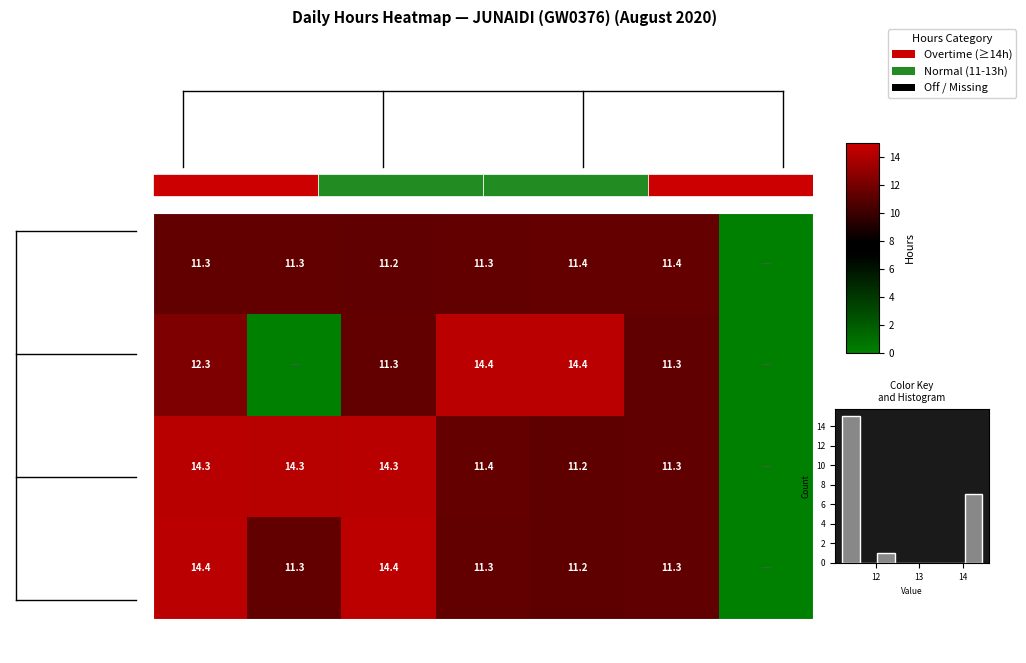

True or false: Week 2 has a value of 12.3 at Mon.

True